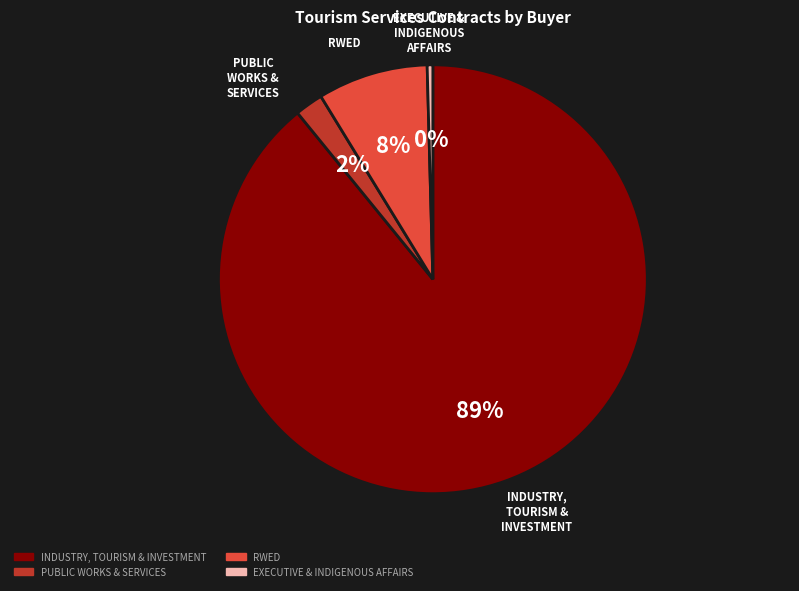

To the nearest percent, what is the average slice percentage?

25%